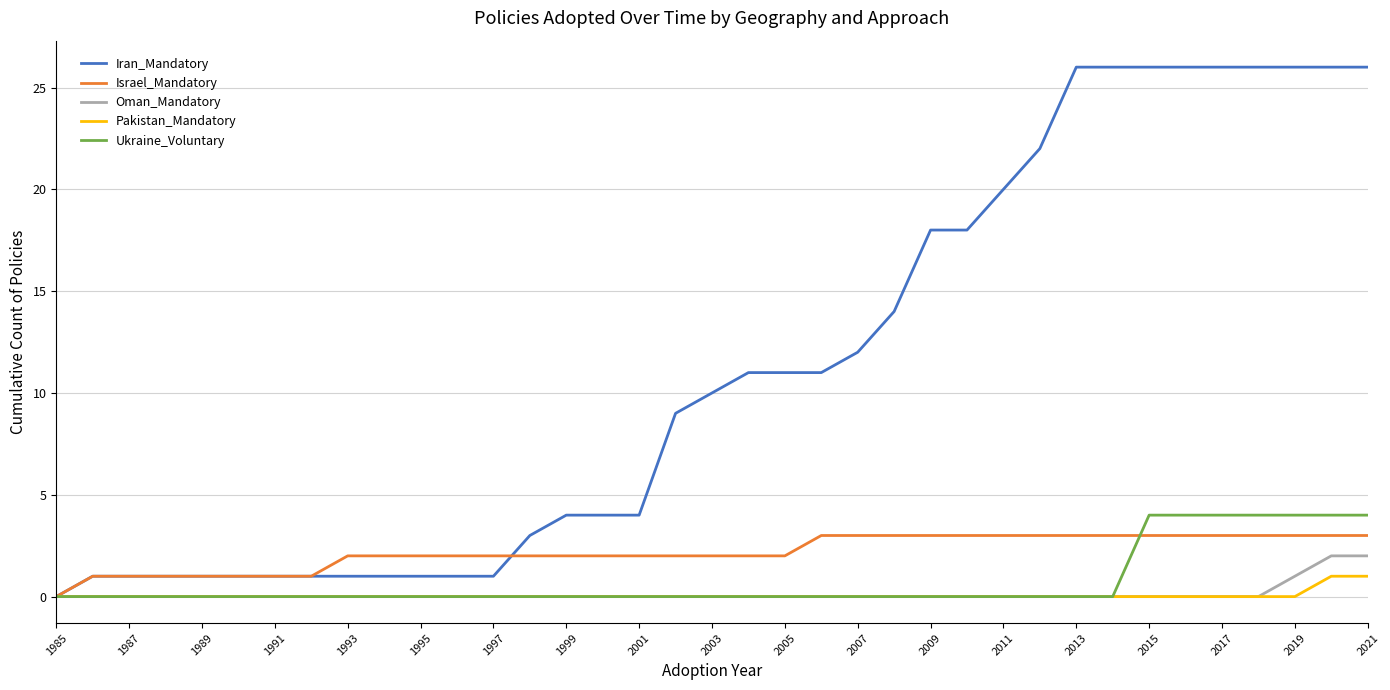

What is the maximum value shown in the chart?

26